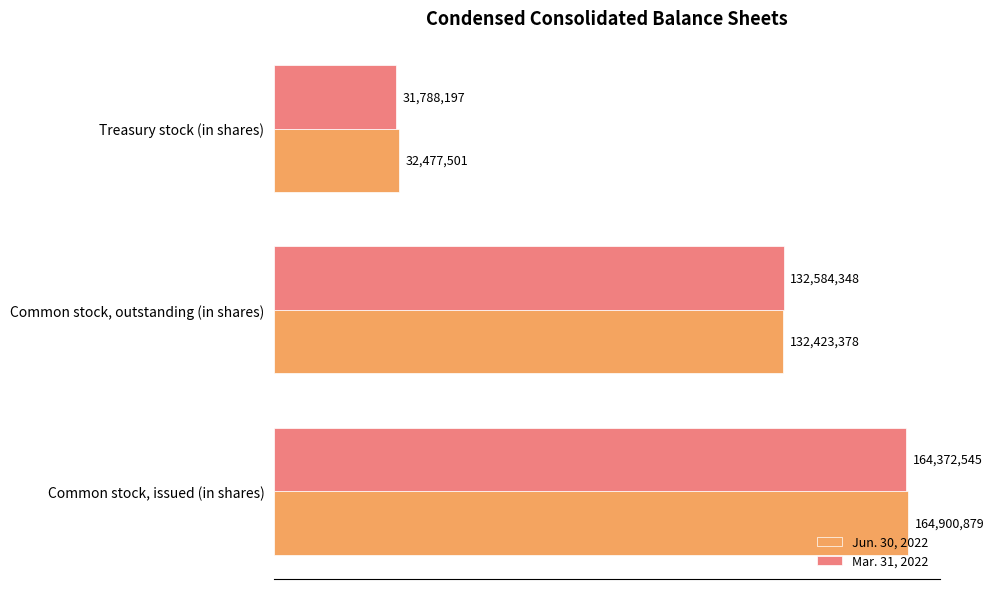

What are all the series names shown in the legend?

Jun. 30, 2022, Mar. 31, 2022